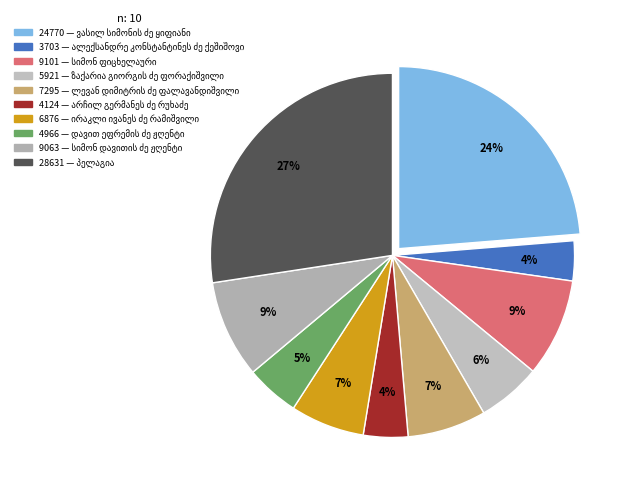

How much of the chart is everything except სიმონ დავითის ძე ჟღენტი?

91.3%